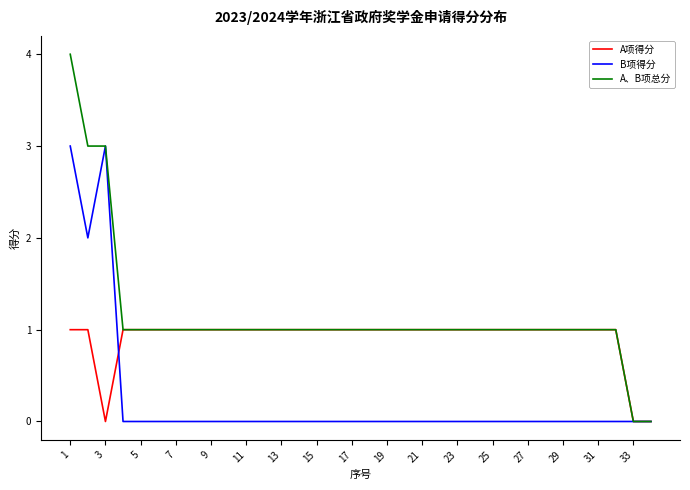

What is the difference between the maximum and minimum values in the B项得分 series?

3